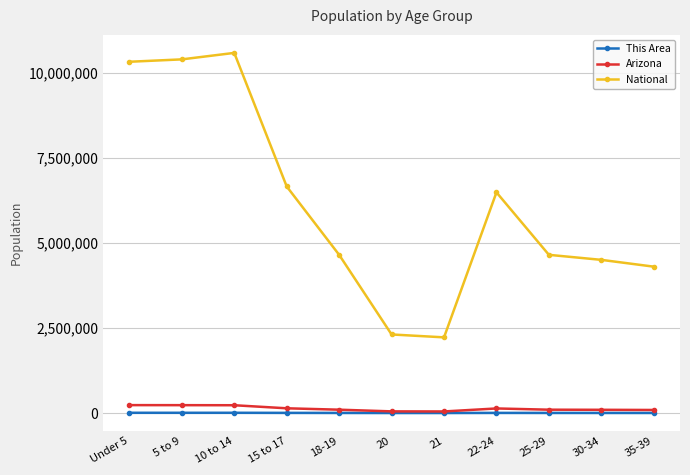

What is the difference between the highest and lowest values at 15 to 17?

6651352